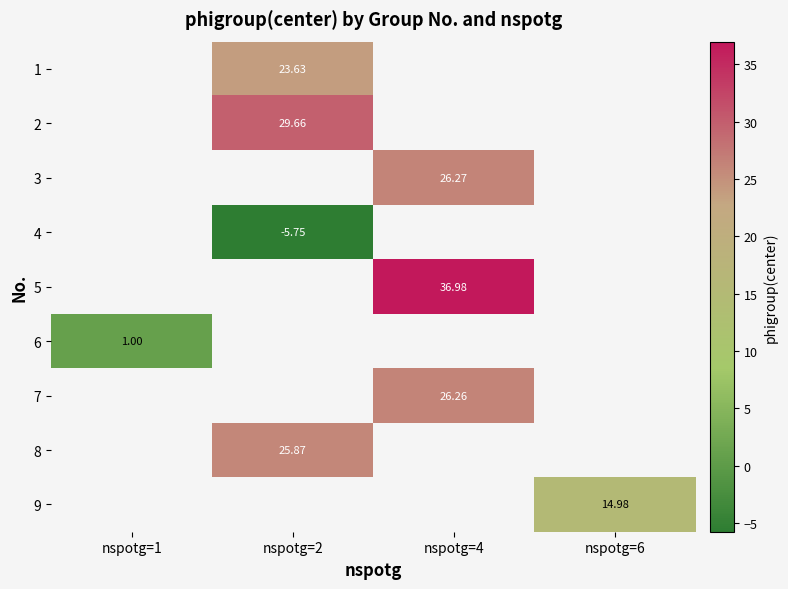

List the labels in order of 5 value, smallest first.

nspotg=1, nspotg=2, nspotg=4, nspotg=6